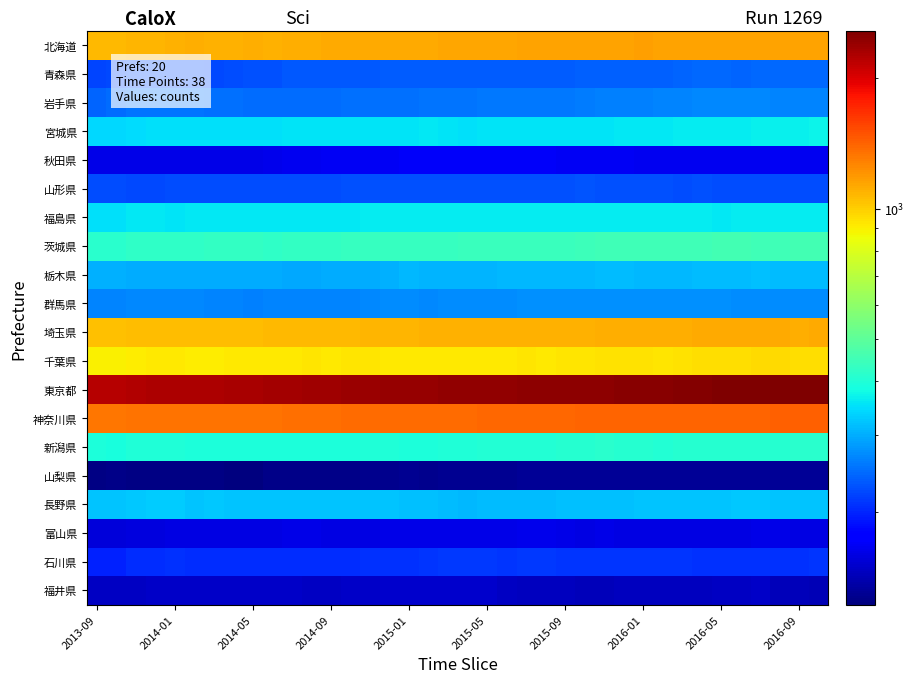

Reading left to right, transcribe all the data shown in this chart.

北海道: 1066	1066	1079	1084	1099	1103	1096	1100	1103	1101	1107	1114	1116	1118	1122	1127	1126	1129	1132	1134	1139	1140	1150	1152	1150	1151	1149	1147	1158	1156	1156	1151	1148	1150	1149	1145	1144	1144
青森県: 220	222	227	228	226	226	223	226	227	228	232	232	232	232	232	235	235	236	236	236	235	235	236	236	236	238	240	240	239	239	243	244	244	243	244	244	245	245
岩手県: 241	247	253	254	254	253	252	250	248	247	248	248	248	250	252	252	252	254	254	255	258	257	258	257	257	259	263	264	264	267	267	270	269	268	268	267	267	267
宮城県: 341	342	347	348	349	349	349	349	350	350	352	352	352	354	354	355	355	358	356	350	352	353	356	354	352	355	355	357	358	360	364	364	364	364	367	368	368	369
秋田県: 161	161	162	162	162	161	161	162	162	163	165	166	167	167	168	168	169	169	170	170	170	169	169	169	168	168	167	167	166	166	166	166	166	166	166	167	166	166
山形県: 225	225	222	223	224	224	225	224	224	226	225	225	225	227	227	228	228	228	228	228	228	228	228	228	228	231	229	228	227	227	226	227	224	224	224	224	226	226
福島県: 350	350	357	358	356	357	358	359	359	360	360	360	360	360	361	361	362	363	364	364	363	363	362	362	362	361	361	361	361	361	362	362	359	361	361	362	362	362
茨城県: 413	413	423	423	421	421	426	426	426	425	427	428	429	433	434	433	432	432	435	436	436	436	437	438	439	445	449	450	448	448	450	451	452	452	450	451	452	453
栃木県: 302	302	300	299	300	300	300	299	299	299	297	297	299	299	301	302	309	308	308	308	307	309	311	311	310	309	313	313	311	312	312	315	314	316	317	313	315	316
群馬県: 265	266	268	269	268	268	266	265	264	266	266	266	266	266	268	271	271	270	271	273	273	274	275	275	276	275	275	276	277	277	277	277	275	273	273	273	272	272
埼玉県: 1042	1044	1056	1062	1060	1055	1058	1060	1063	1069	1071	1070	1070	1074	1079	1087	1088	1090	1101	1101	1100	1097	1098	1093	1091	1098	1107	1112	1110	1111	1115	1119	1119	1120	1122	1116	1115	1120
千葉県: 895	895	907	915	912	910	910	915	917	916	919	923	922	923	924	922	920	920	922	919	920	921	924	921	924	928	937	936	934	933	940	947	949	952	962	959	955	956
東京都: 2212	2222	2247	2260	2262	2255	2268	2289	2298	2309	2326	2340	2344	2365	2384	2397	2398	2408	2423	2423	2430	2438	2454	2451	2453	2461	2473	2480	2481	2477	2517	2532	2546	2567	2567	2552	2559	2566
神奈川県: 1322	1328	1344	1348	1341	1336	1340	1345	1347	1348	1359	1361	1363	1368	1373	1376	1375	1380	1379	1380	1383	1387	1393	1394	1395	1400	1406	1406	1403	1405	1408	1410	1406	1411	1415	1416	1417	1417
新潟県: 392	390	399	399	397	394	393	394	395	396	396	392	392	394	397	398	396	396	397	397	404	405	405	405	406	406	411	410	408	402	408	408	406	408	409	410	414	415
山梨県: 124	125	124	124	124	124	124	122	122	125	125	125	126	126	127	127	128	127	128	128	129	129	130	130	130	130	131	131	130	130	131	130	130	130	131	131	131	131
長野県: 322	323	327	328	329	323	325	320	321	322	323	323	323	323	320	320	319	318	313	310	313	314	315	315	319	317	319	319	322	322	322	323	322	325	326	322	323	323
富山県: 155	156	158	158	160	160	160	160	160	160	161	161	160	160	160	161	161	161	161	161	161	162	164	164	161	160	162	160	160	160	160	160	160	160	161	161	159	160
石川県: 198	198	204	204	206	205	204	205	205	205	205	205	205	205	206	206	206	209	211	213	211	210	212	212	209	209	210	209	209	210	209	208	207	206	206	206	208	209
福井県: 147	146	146	149	149	149	149	149	148	148	148	147	147	148	149	151	151	151	151	151	150	146	145	145	145	144	144	145	145	145	145	145	147	147	148	144	144	142